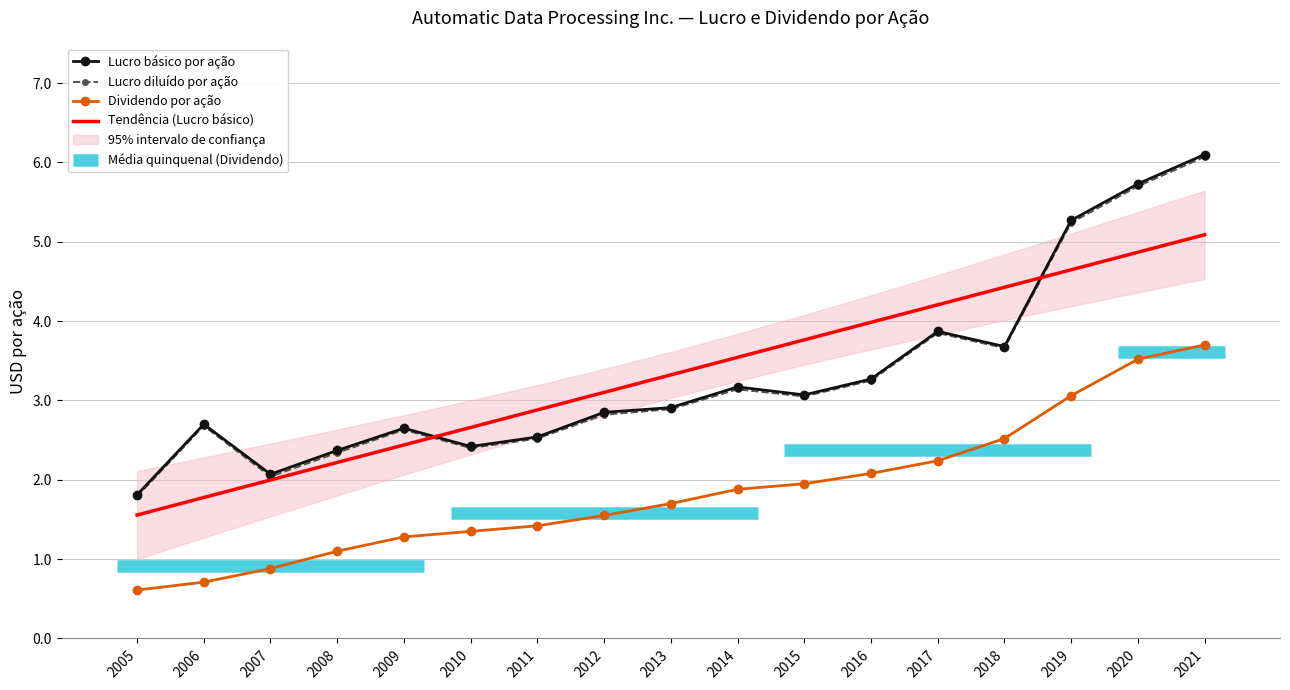

Reading right to left, transcribe all the data shown in this chart.

Lucro básico por ação: 6.1	5.7	5.3	3.7	3.9	3.3	3.1	3.2	2.9	2.9	2.5	2.4	2.6	2.4	2.1	2.7	1.8
Lucro diluído por ação: 6.1	5.7	5.2	3.7	3.9	3.2	3.0	3.1	2.9	2.8	2.5	2.4	2.6	2.3	2.0	2.7	1.8
Dividendo por ação: 3.7	3.5	3.1	2.5	2.2	2.1	1.9	1.9	1.7	1.6	1.4	1.4	1.3	1.1	0.9	0.7	0.6
Tendência (Lucro básico): 5.1	4.9	4.6	4.4	4.2	4.0	3.8	3.5	3.3	3.1	2.9	2.7	2.4	2.2	2.0	1.8	1.6